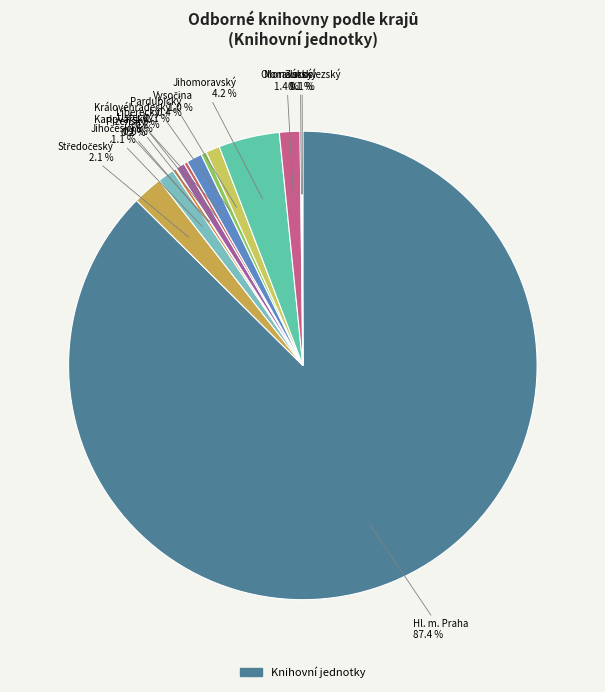

Which category has the biggest portion of the pie?

Hl. m. Praha